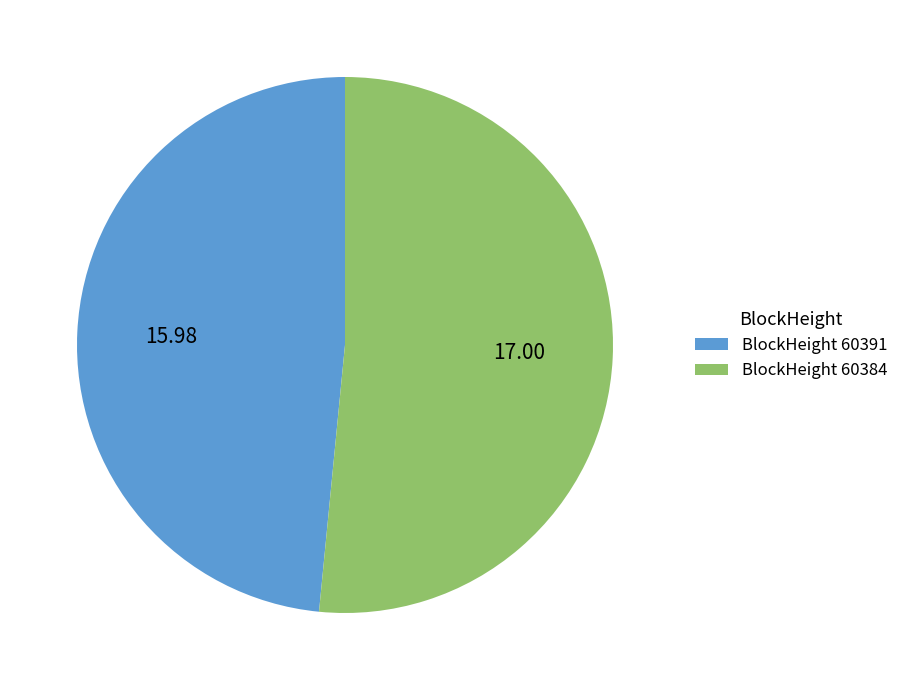

Which category has the biggest portion of the pie?

BlockHeight 60384